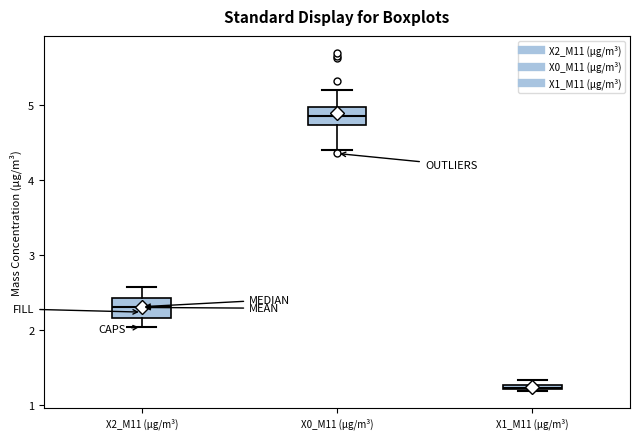

Where does the upper whisker of the box for X0_M11 (μg/m³) end on the y-axis? The values are not printed on the chart, so give them approximately, as read against the axis.

5.2